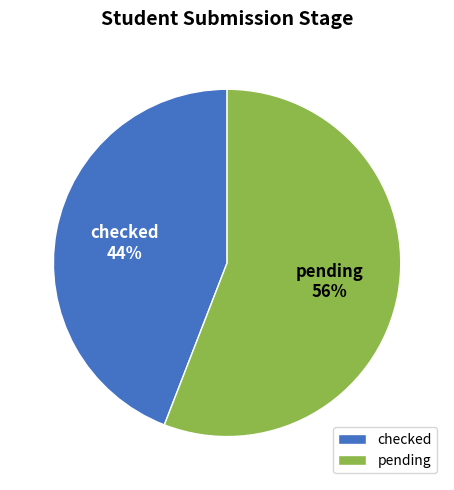

Combined, do checked and pending account for over 50%?

Yes